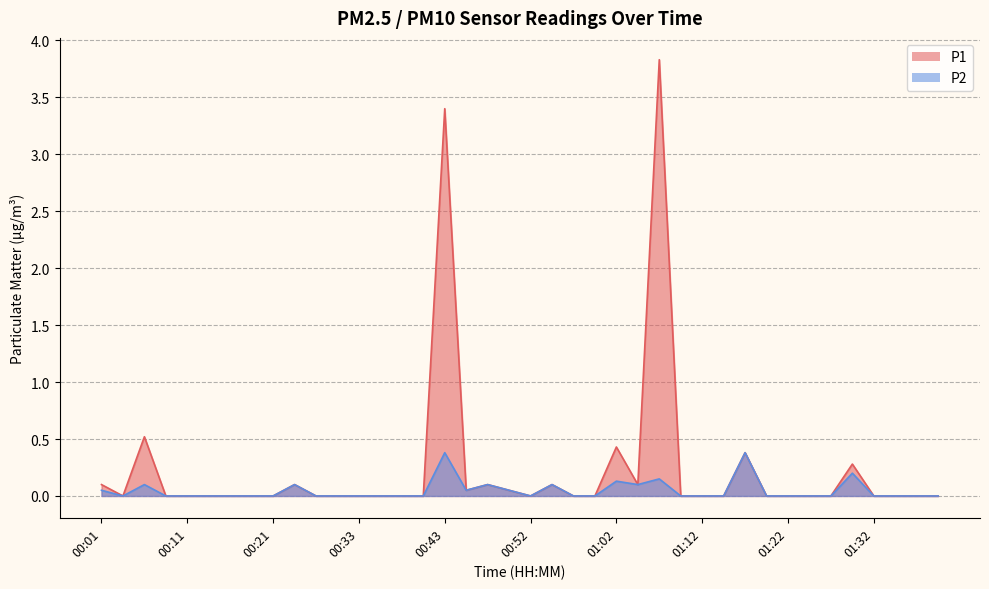

Which has a higher value, 00:40 or 01:29?

01:29